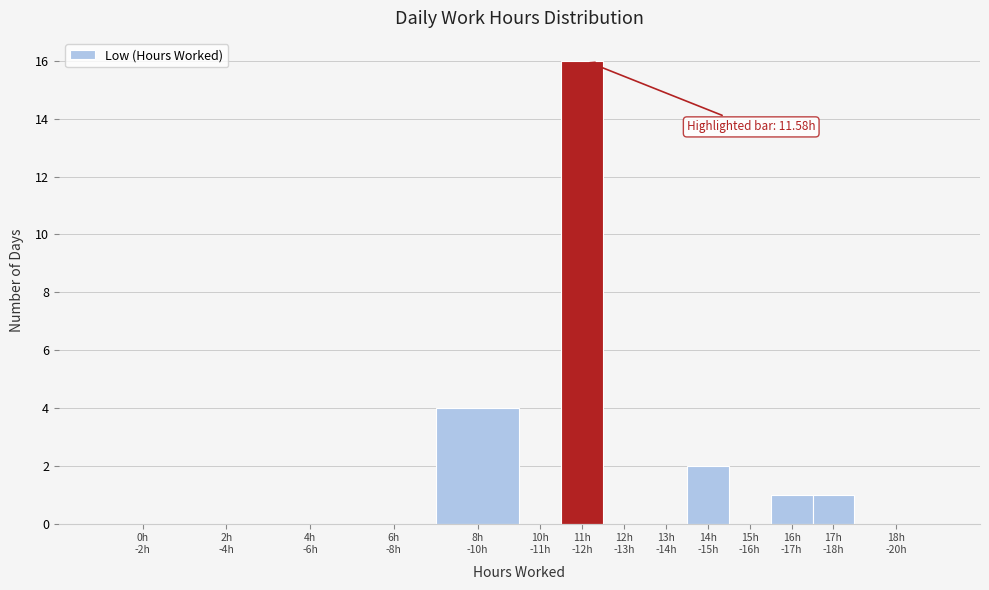

What is the maximum value shown in the chart?

16